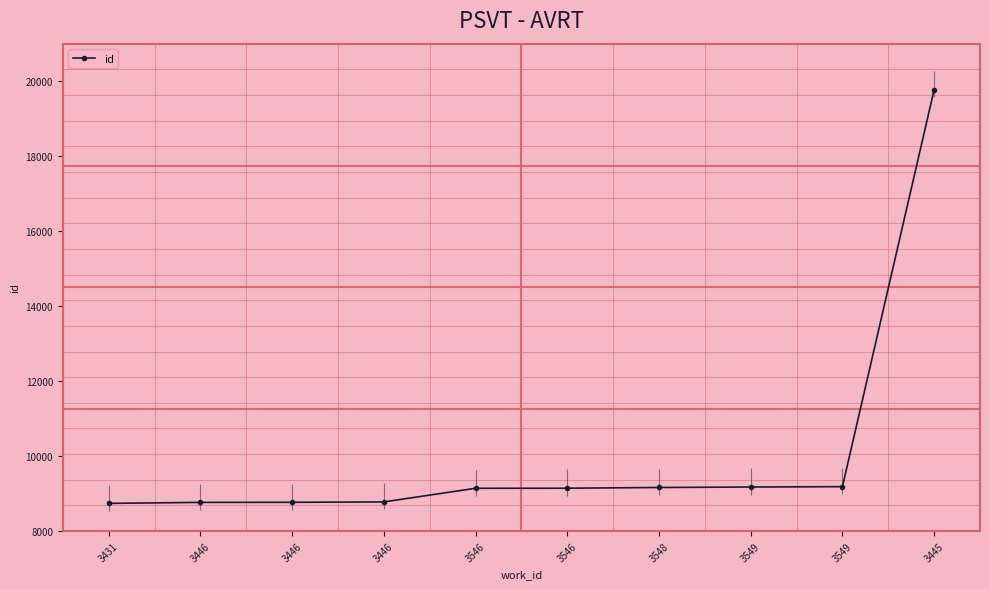

What is the approximate value at 3446, to the nearest 10?

8770